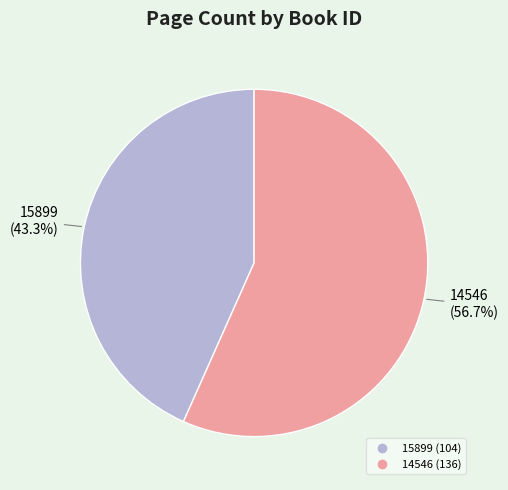

How many slices are in this pie chart?

2